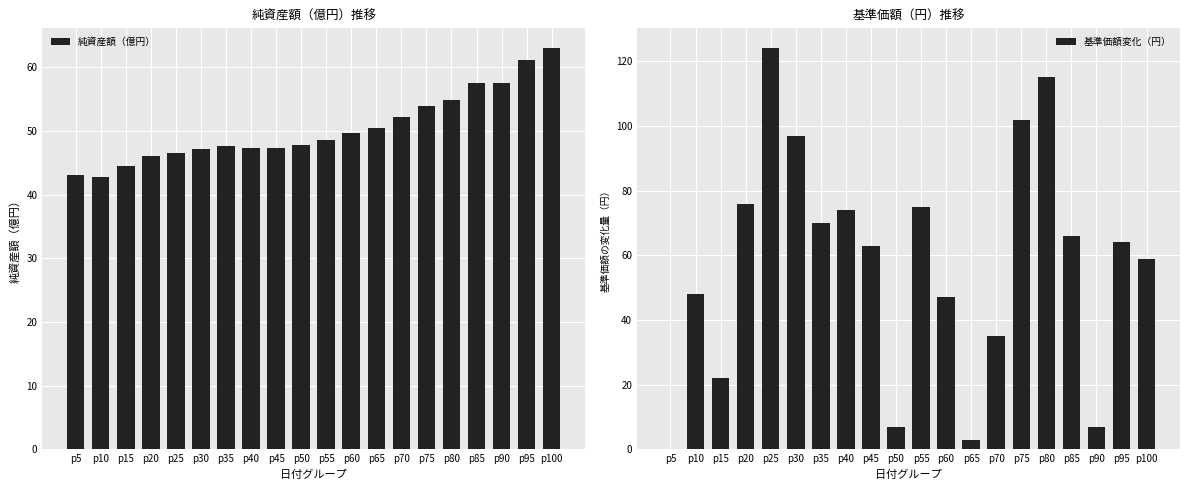

Between p80 and p65, which is larger?

p80